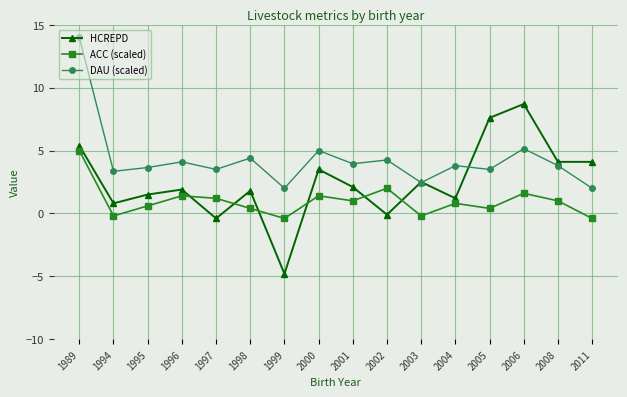

Which series changed the most between 2002 and 2008?

HCREPD